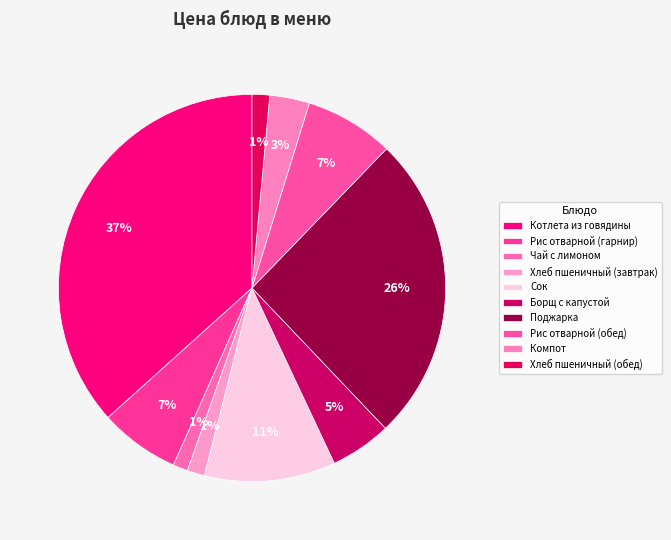

How many segments does this pie chart have?

10